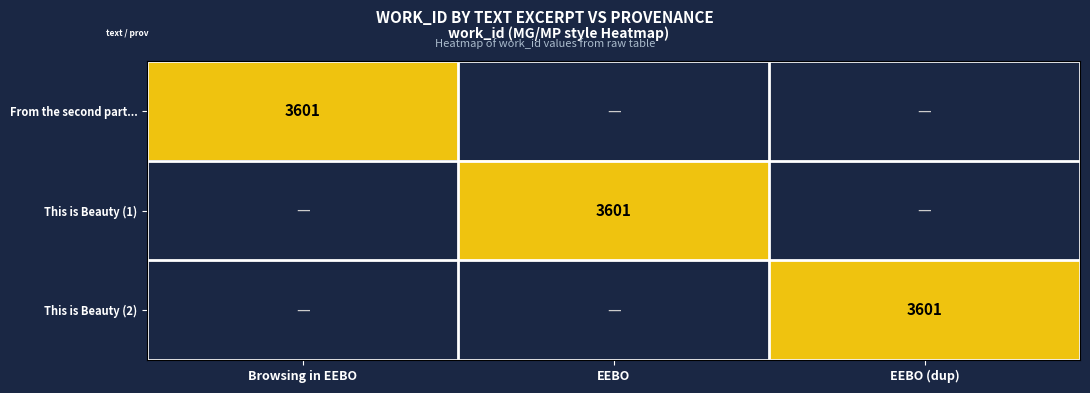

True or false: This is Beauty (1) has a value of 3601 at EEBO.

True